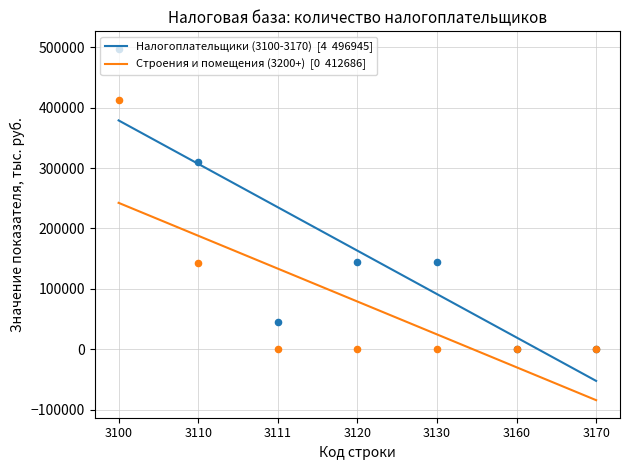

Which series reaches the minimum Y coordinate?

Строения и помещения (3200+)